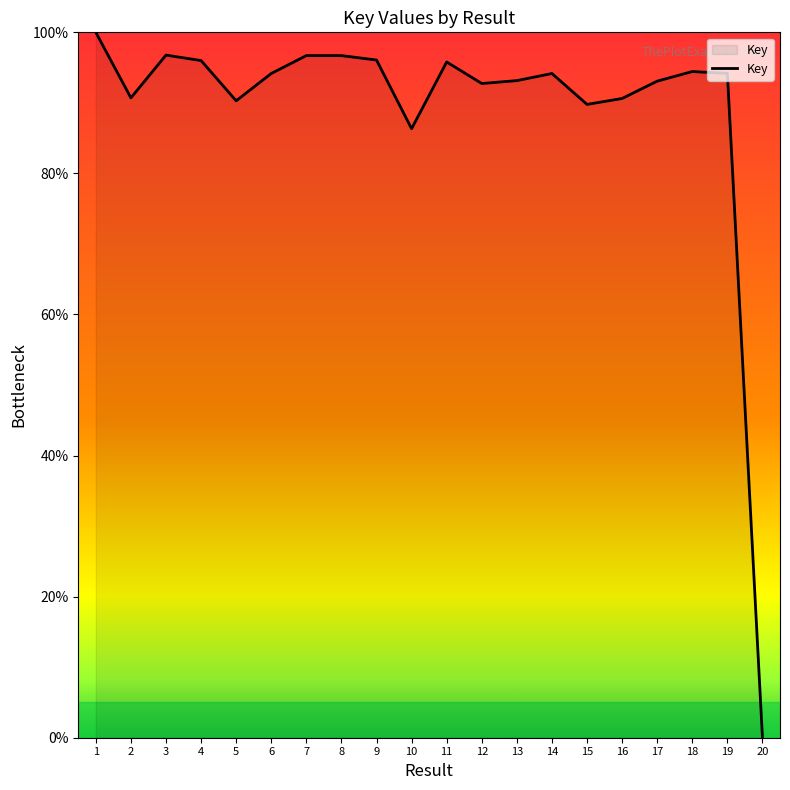

Read the value at 13.

93.2